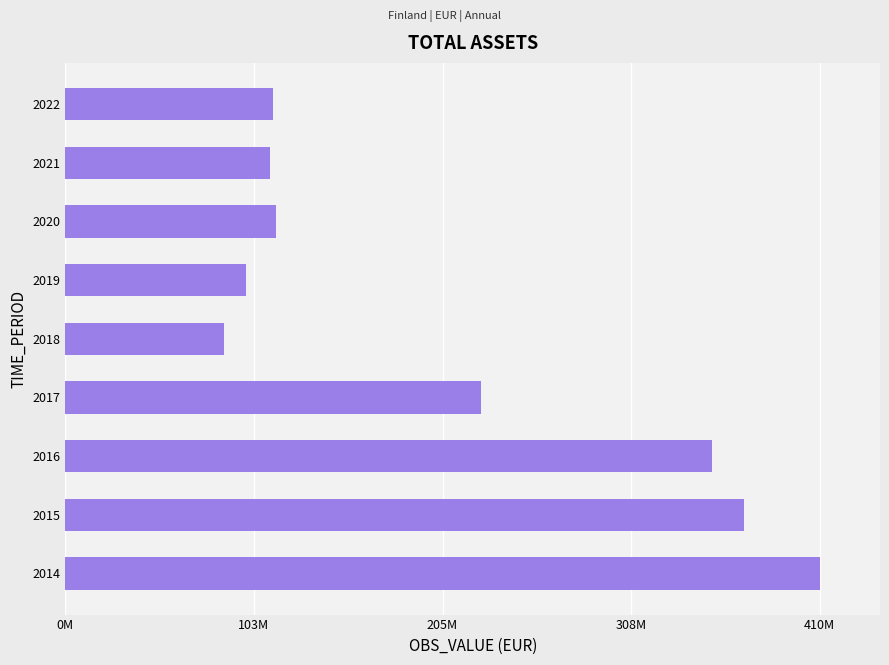

Does the chart contain any negative values?

No